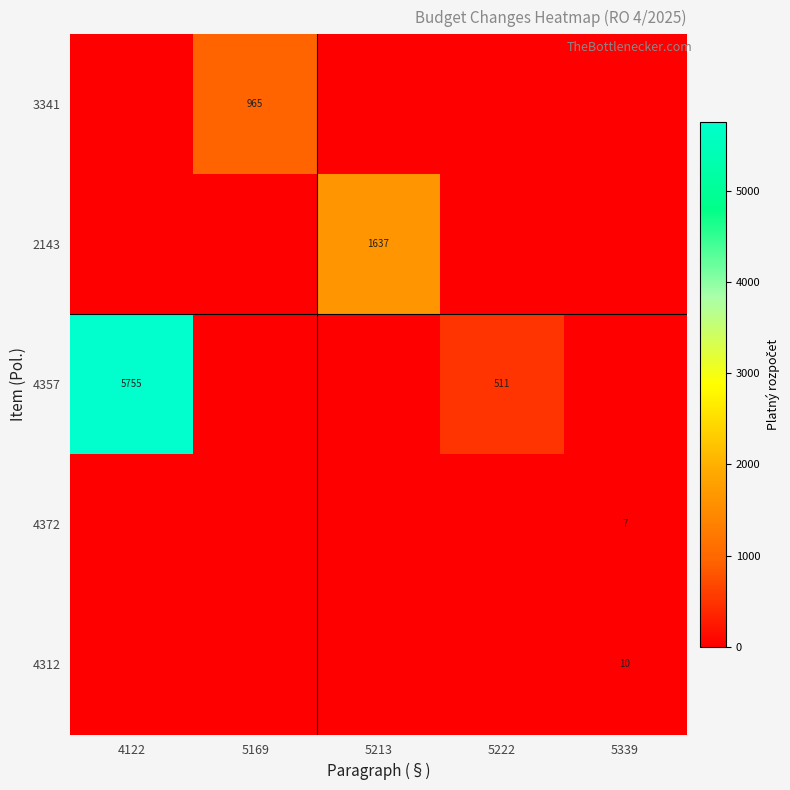

Is it true that 4372 equals 7 at 5339?

True